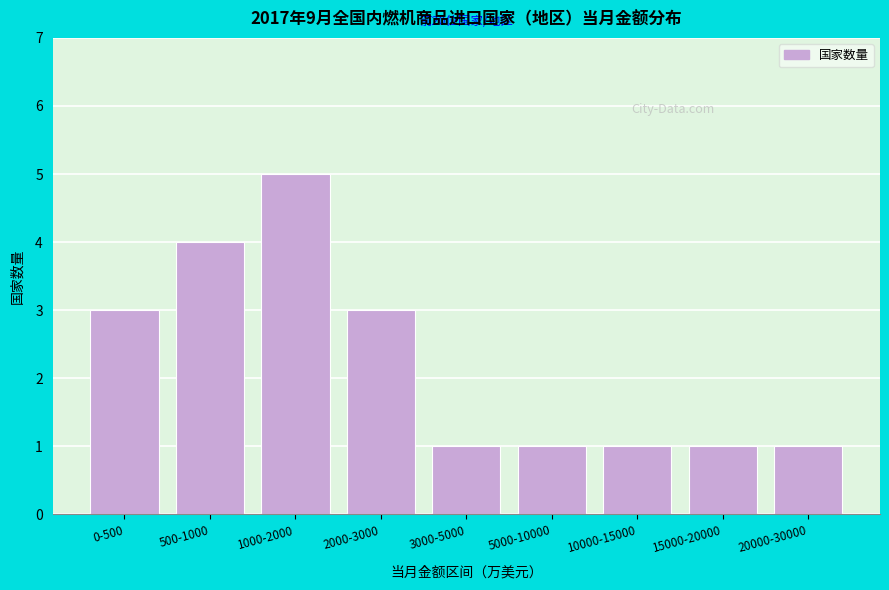

Reading left to right, list all the values displayed in this chart.

0-500=3	500-1000=4	1000-2000=5	2000-3000=3	3000-5000=1	5000-10000=1	10000-15000=1	15000-20000=1	20000-30000=1